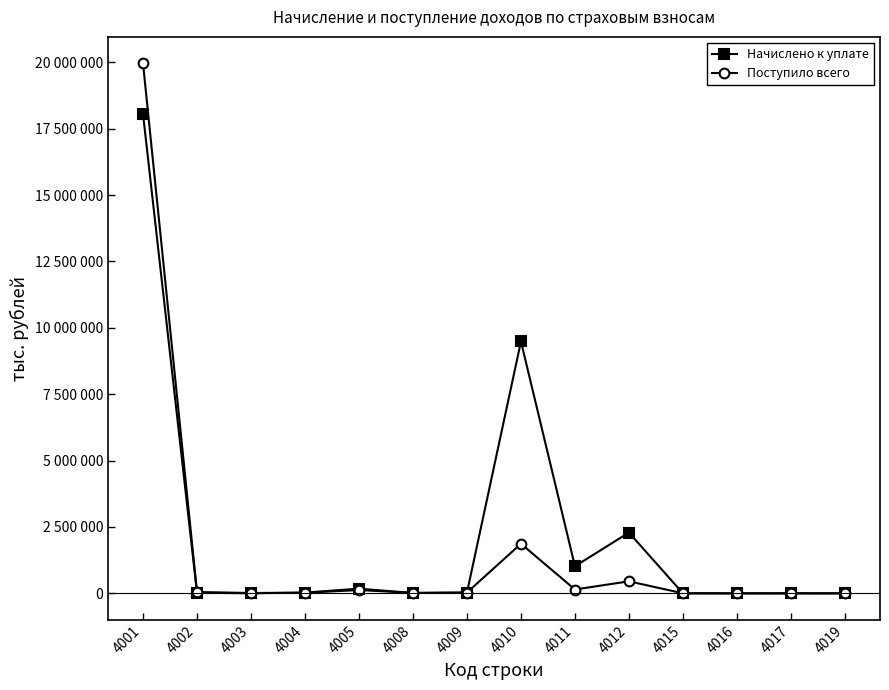

Does the chart have visible grid lines?

No